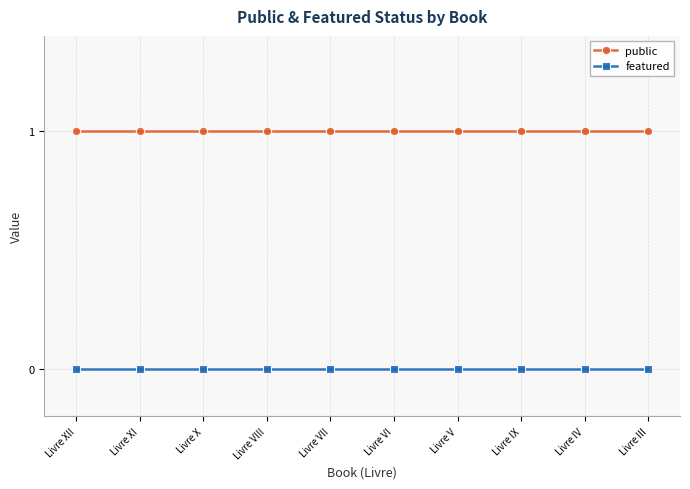

True or false: public and featured cross at least once.

False